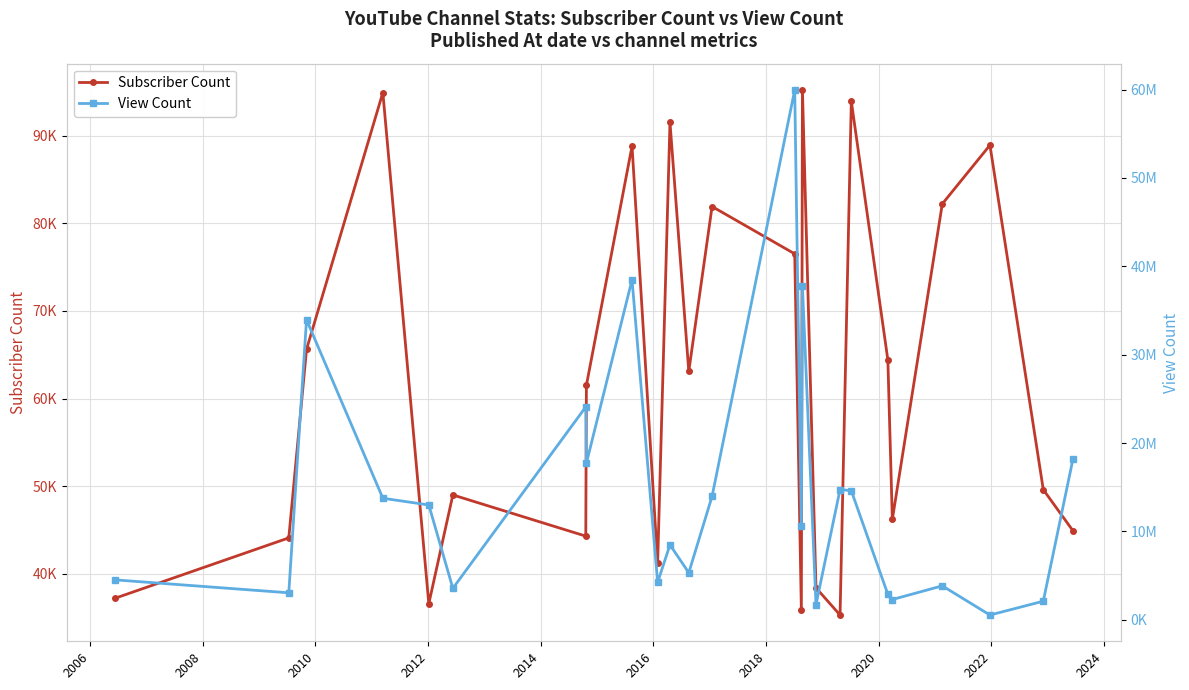

True or false: View Count and Subscriber Count intersect in this chart.

False